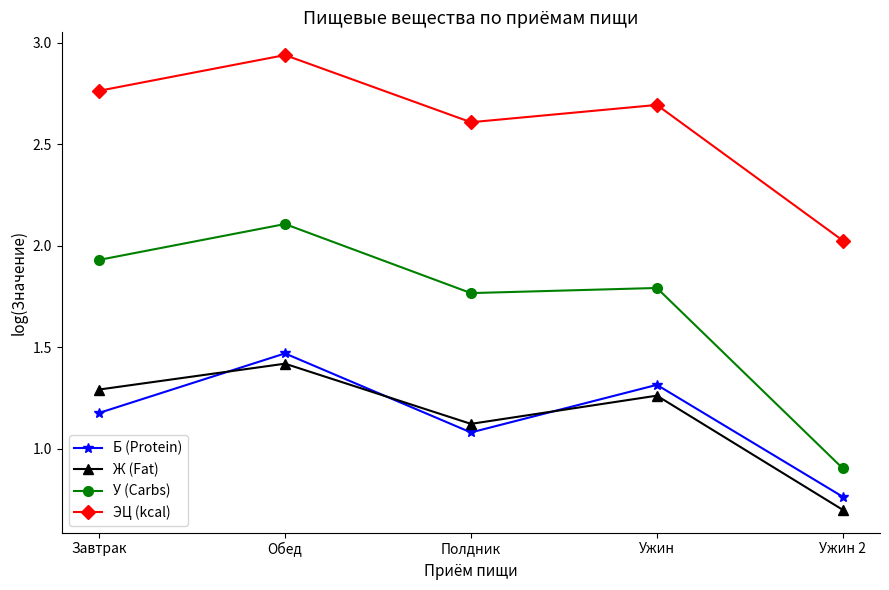

What is the difference between the highest and lowest values at Завтрак?

1.6